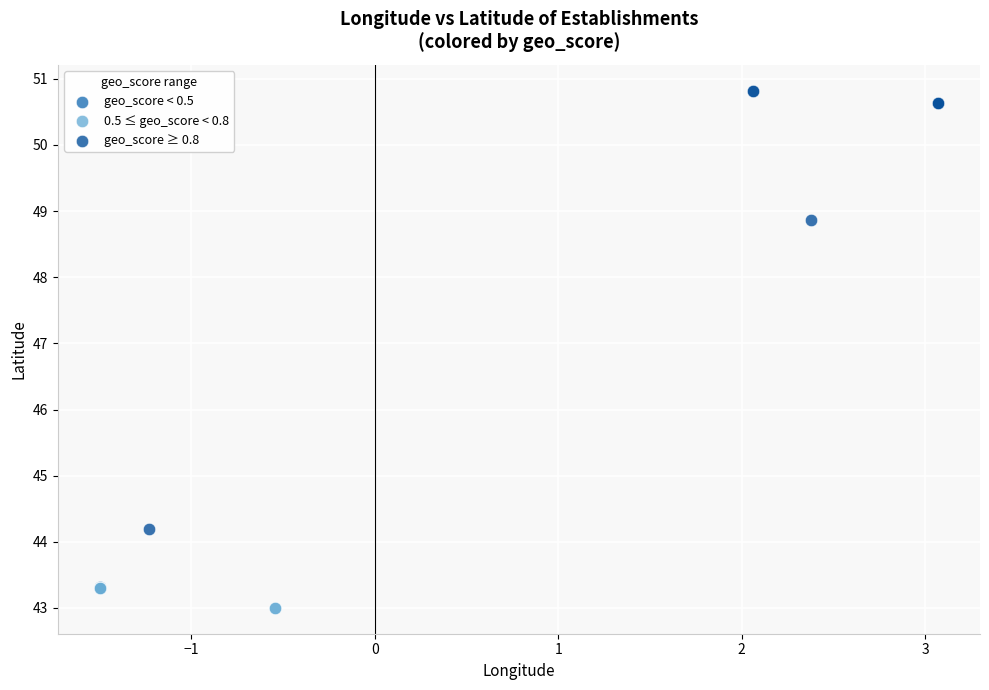

Which series has the largest Y range (max minus min)?

geo_score ≥ 0.8